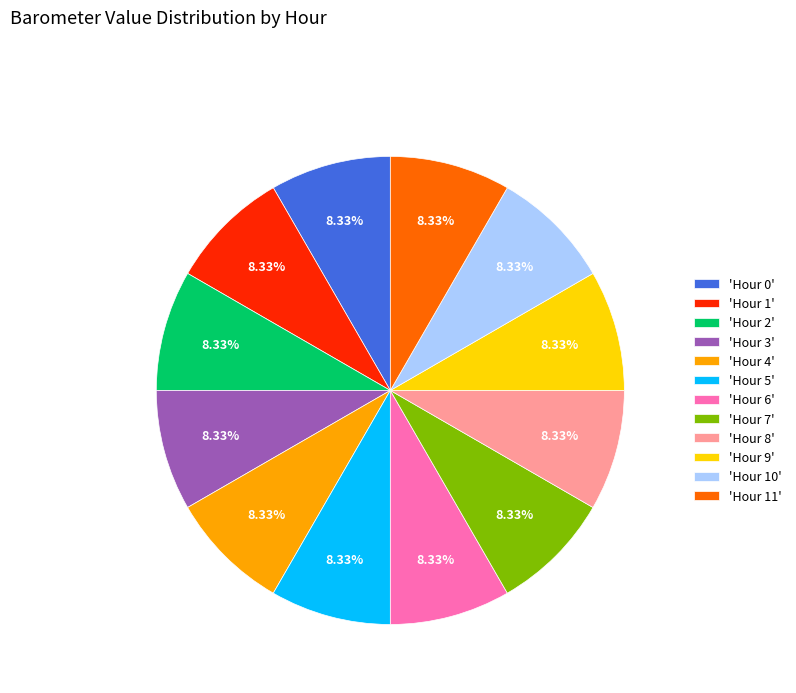

Does any single category account for the majority?

No